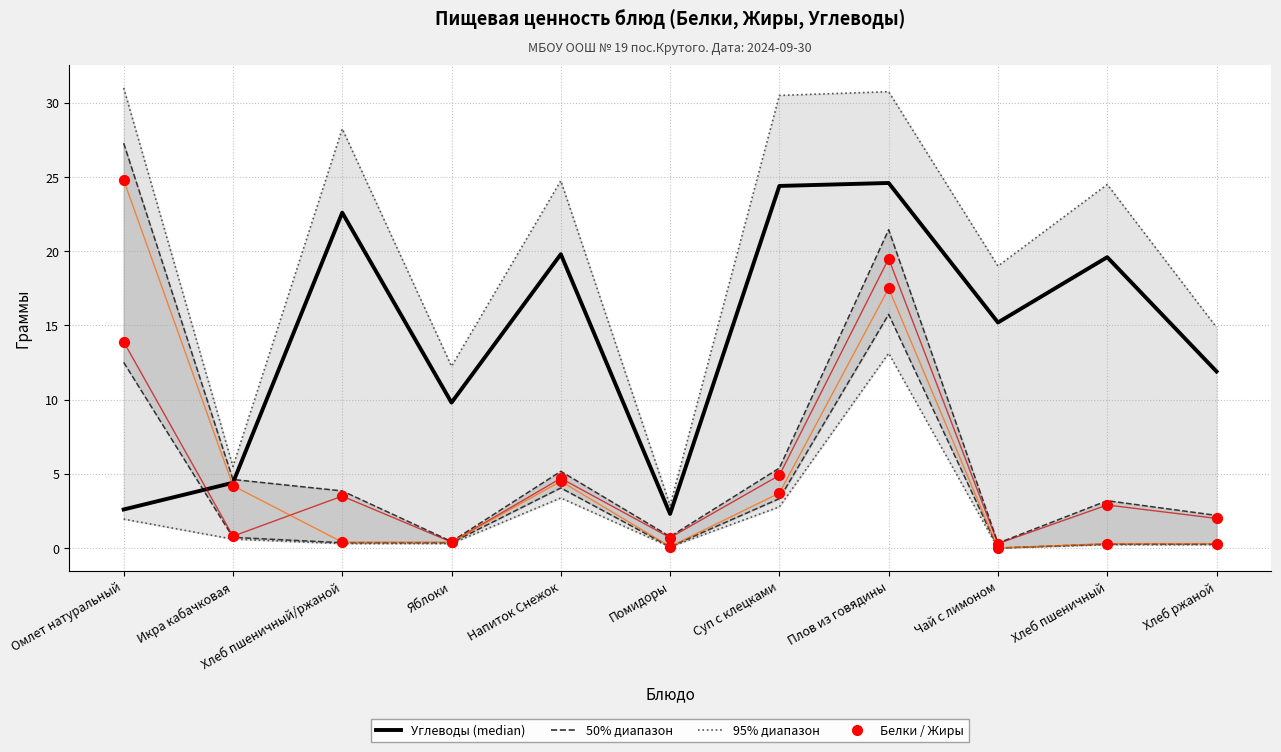

Is the value of Жиры at Помидоры greater than the value of Углеводы at Напиток Снежок?

No